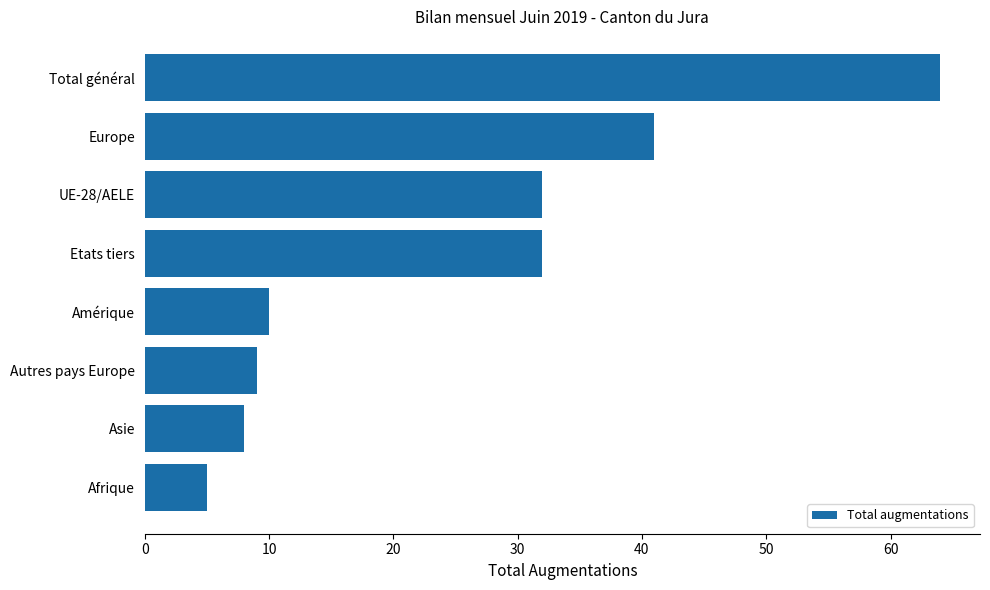

Reading bottom to top, transcribe all the data shown in this chart.

5	8	9	10	32	32	41	64